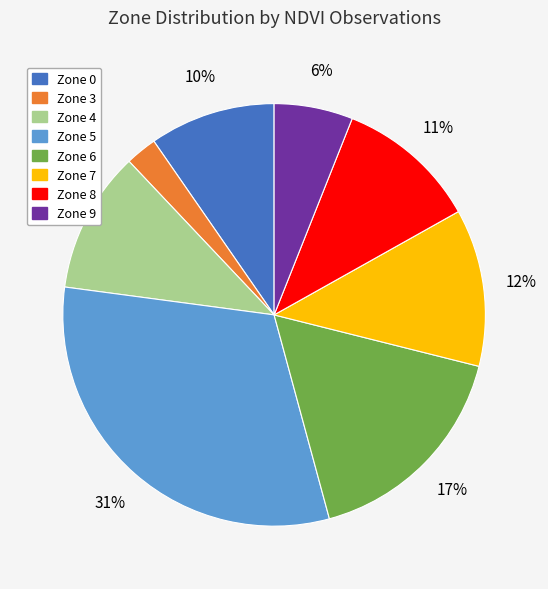

To the nearest percent, what percentage of the pie is Zone 9?

6%